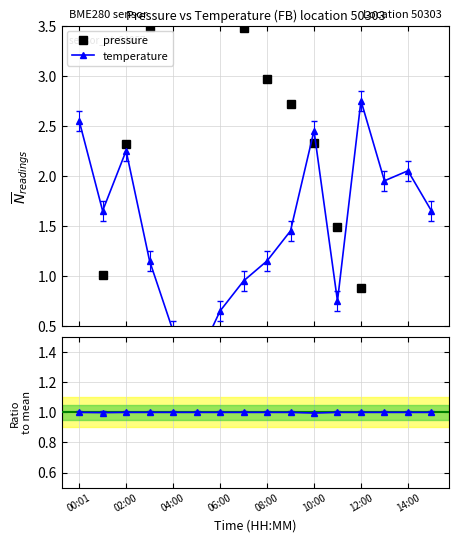

Reading left to right, transcribe all the data shown in this chart.

pressure: 0.4	1.0	2.3	3.5	4.8	4.6	4.2	3.5	3.0	2.7	2.3	1.5	0.9	-0.0	-0.6	-2.1
temperature: 2.5	1.6	2.2	1.1	0.4	0.1	0.6	0.9	1.1	1.4	2.4	0.7	2.7	1.9	2.0	1.6
humidity ratio: 1.0	1.0	1.0	1.0	1.0	1.0	1.0	1.0	1.0	1.0	1.0	1.0	1.0	1.0	1.0	1.0